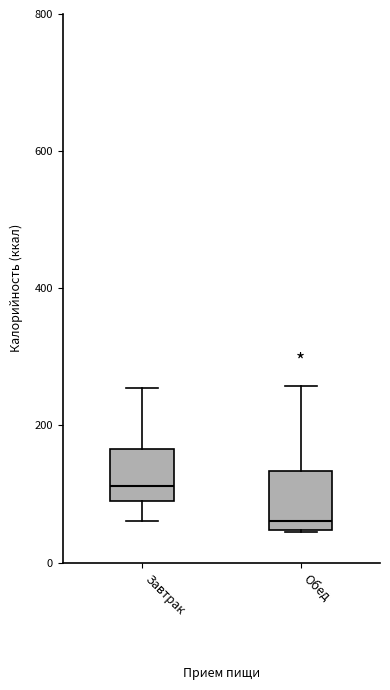

Reading left to right, transcribe this box plot: for each box, give where its median line is, the range the box spans, and where its two whiskers end, as read against the y-axis. The values are not printed on the chart, so give them approximately, as read against the axis.

Завтрак: median 120, box 100 to 160, whiskers 60 to 260
Обед: median 60, box 40 to 140, whiskers 40 to 260